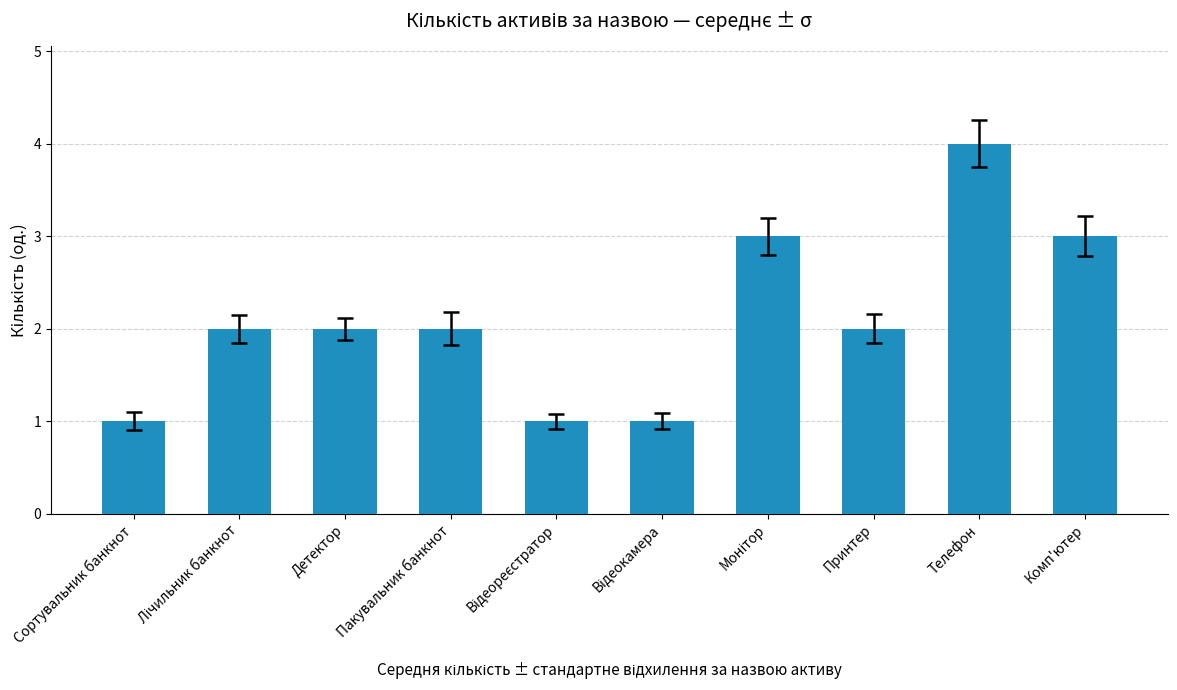

What is the label of the 7th bar from the right?

Пакувальник банкнот